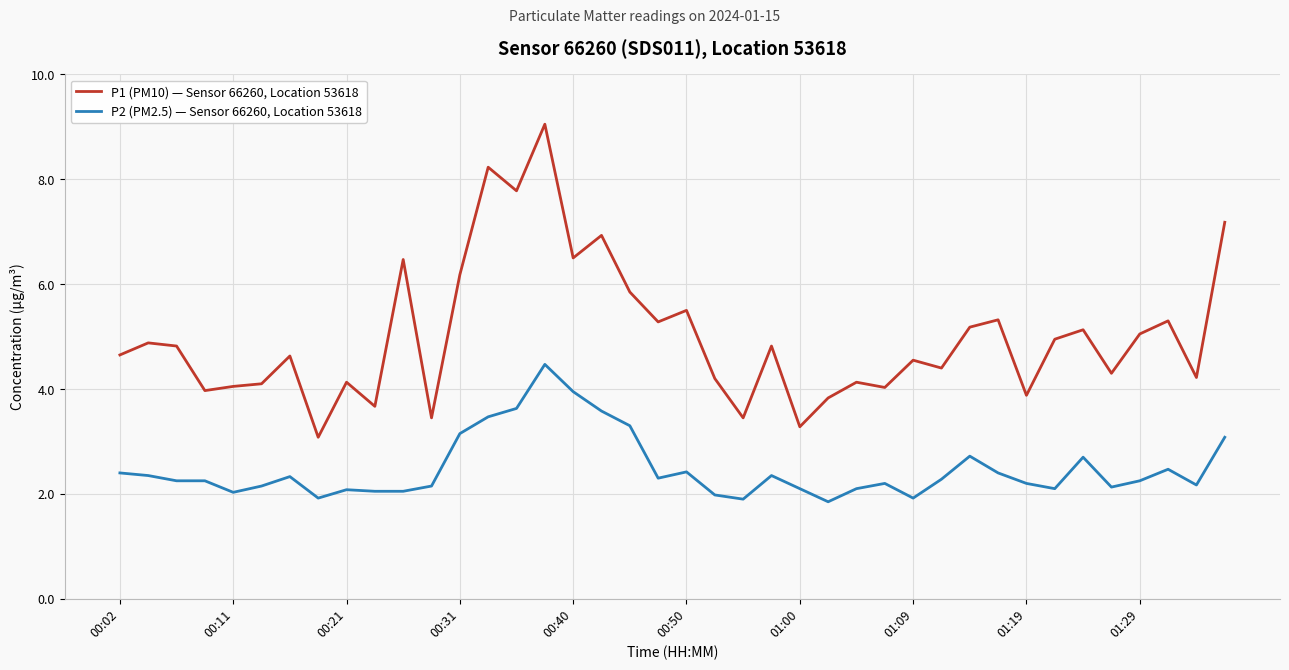

List the series in order of their peak value, lowest first.

P2 (PM2.5) — Sensor 66260, Location 53618, P1 (PM10) — Sensor 66260, Location 53618